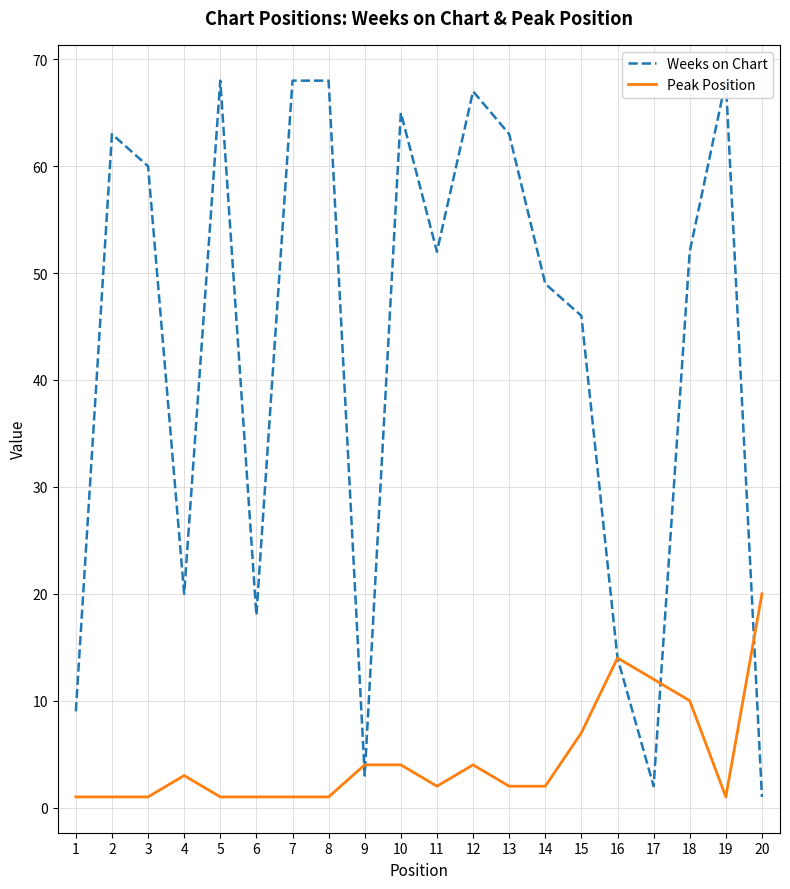

Between 6 and 15, which is larger?

15